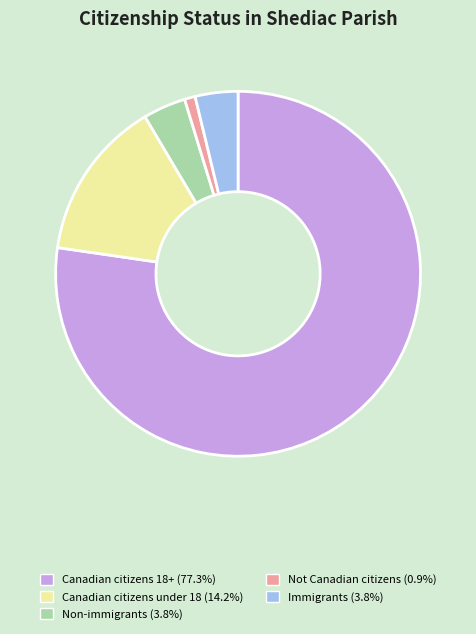

Is there any slice that represents more than half of the pie?

Yes